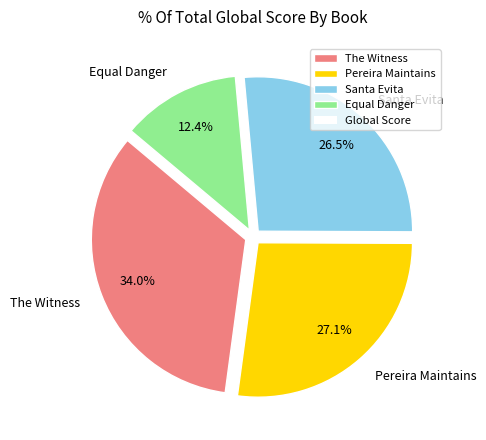

Is it true that Equal Danger is 12% of the pie?

True